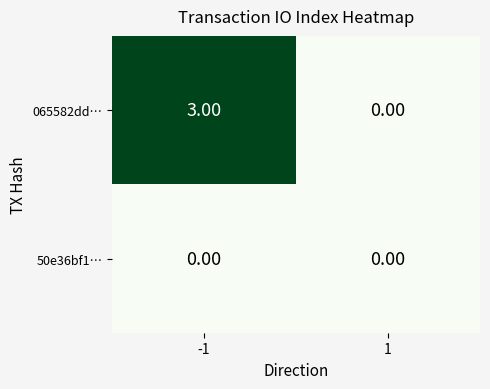

Which series has the widest spread of values?

065582dd…